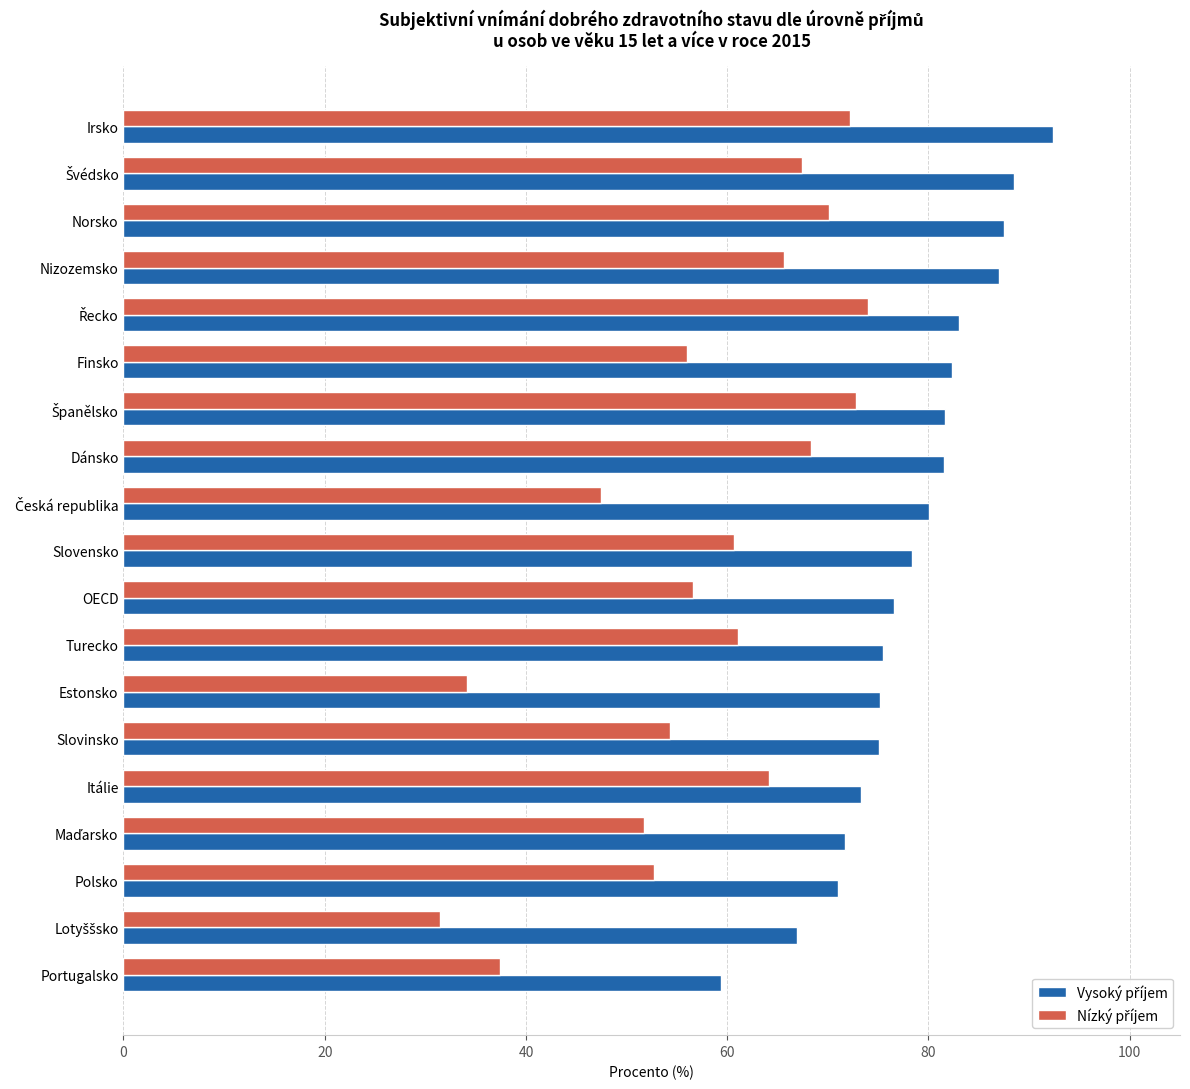

At how many categories does at least one series exceed 63?

18